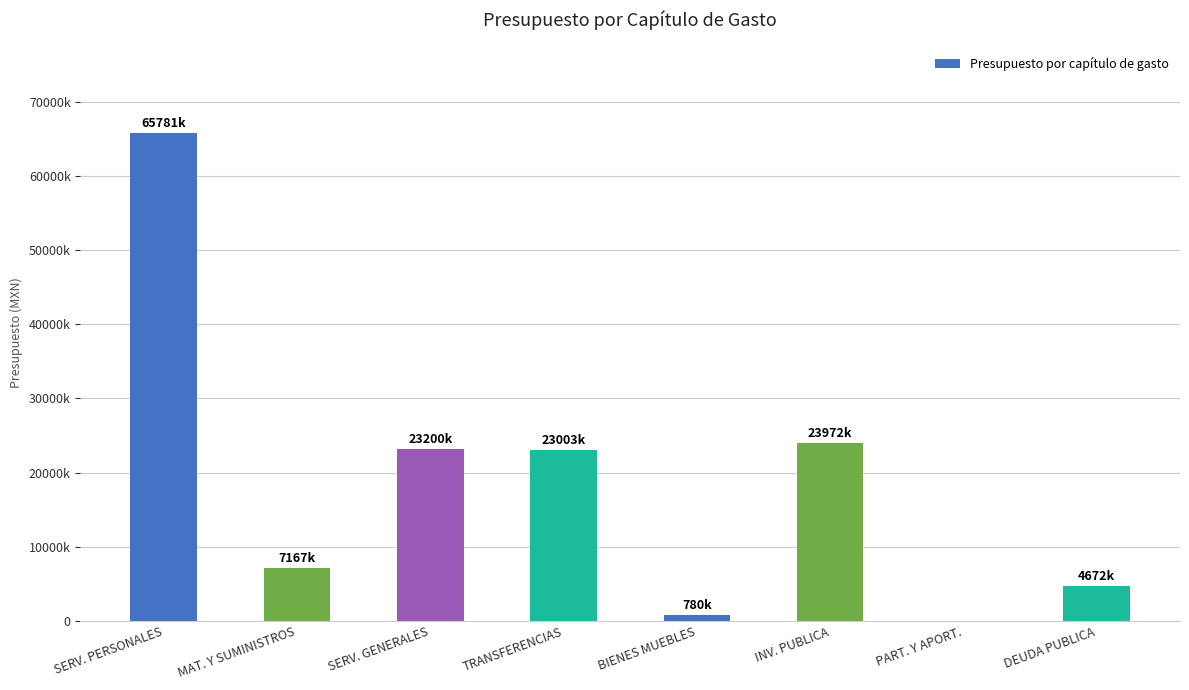

What is the ratio of the value at INV. PUBLICA to the value at TRANSFERENCIAS?

1.0